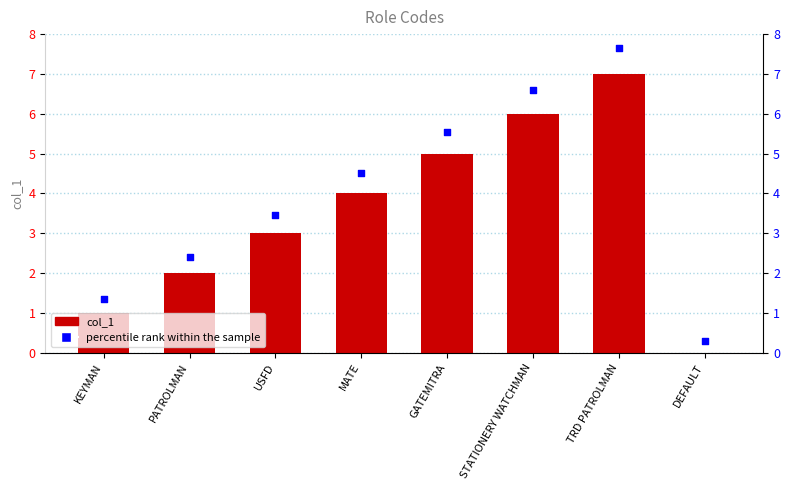

What are all the series names shown in the legend?

col_1, percentile rank within the sample